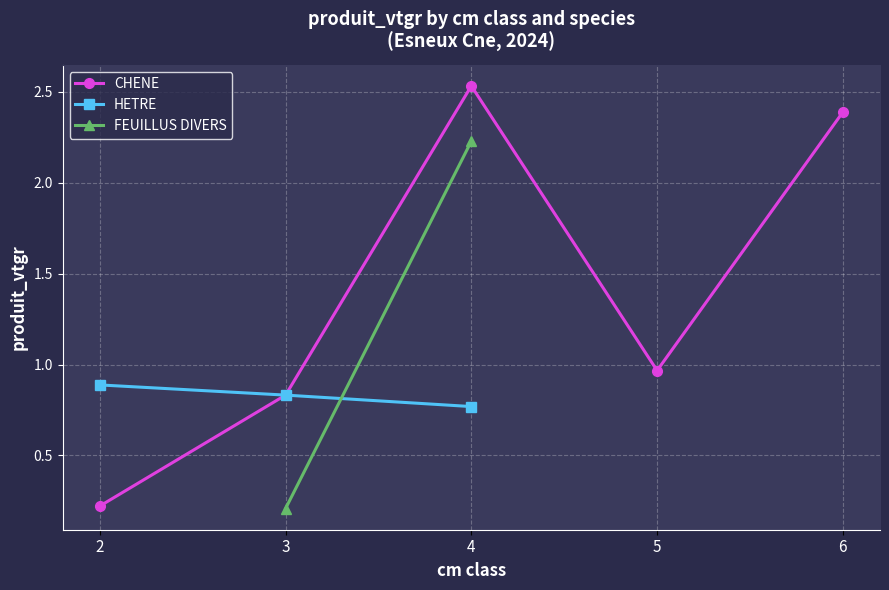

The CHENE series shows 2.4 at 6. True or false?

True